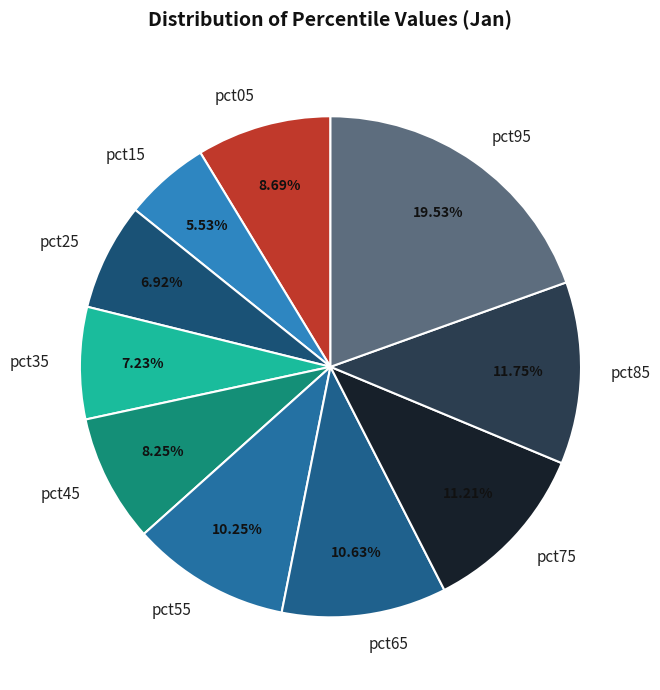

How many slices are in this pie chart?

10